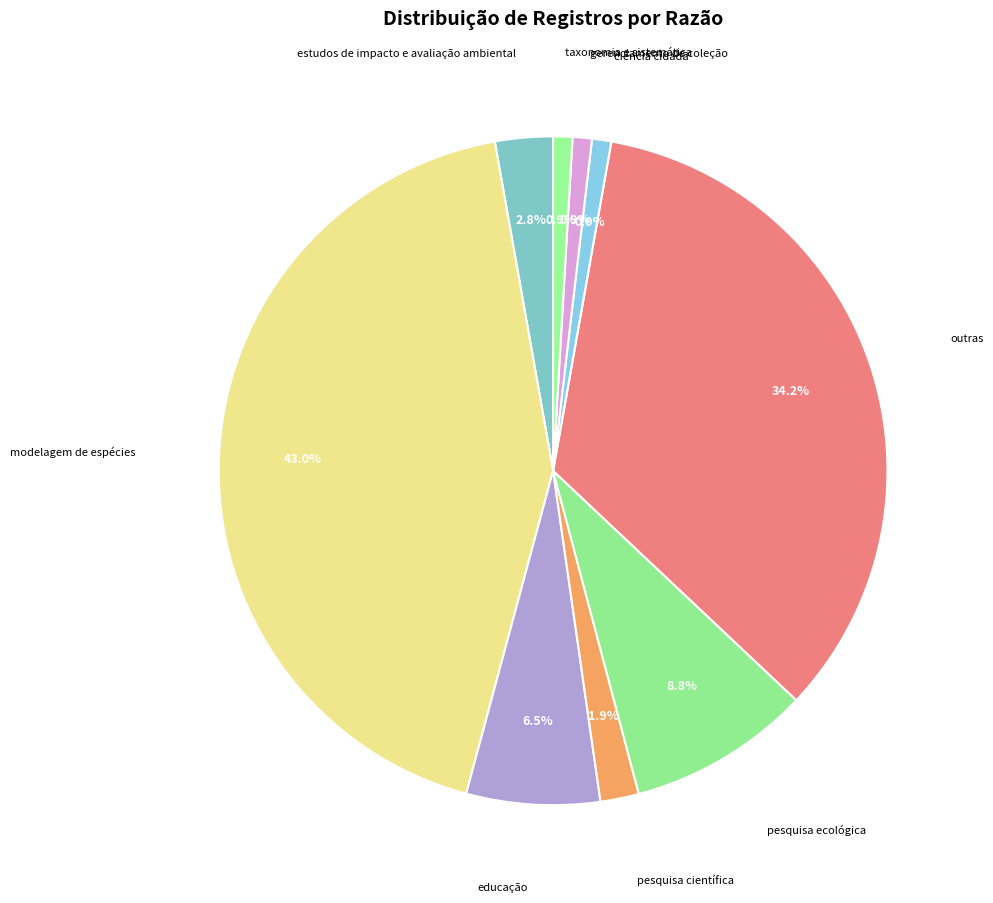

Is the sum of pesquisa ecológica and taxonomia e sistemática greater than half?

No